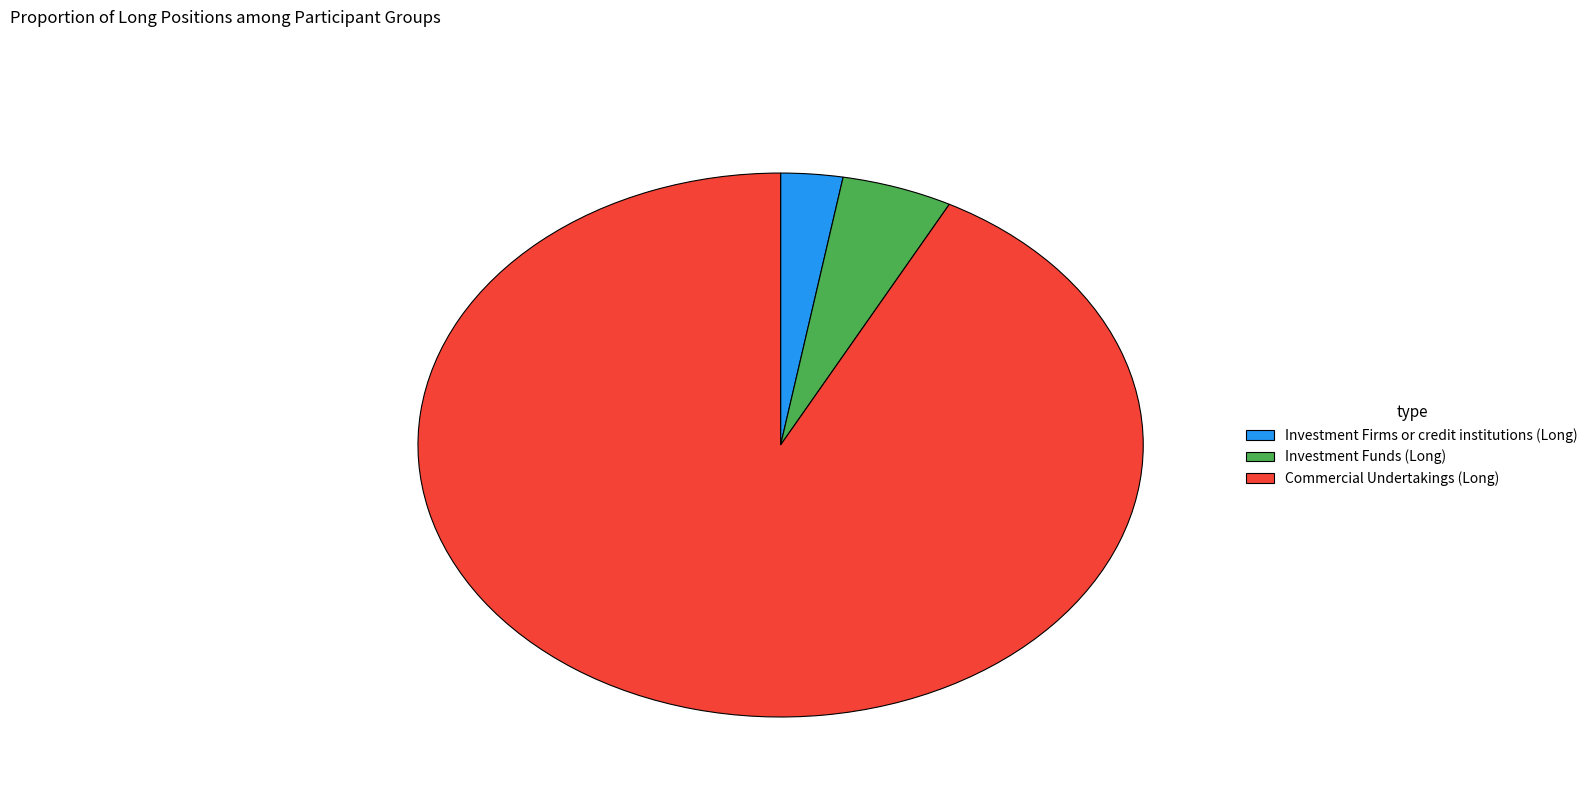

True or false: Investment Firms or credit institutions (Long) accounts for 3% of the total.

True